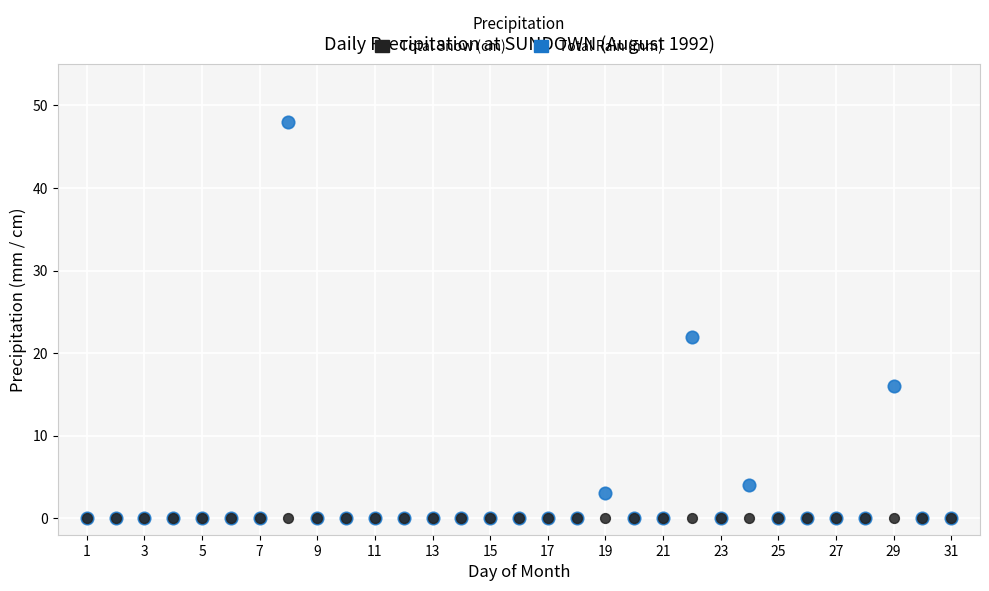

In the Total Rain (mm) series, what Y value is closest to 24?

22